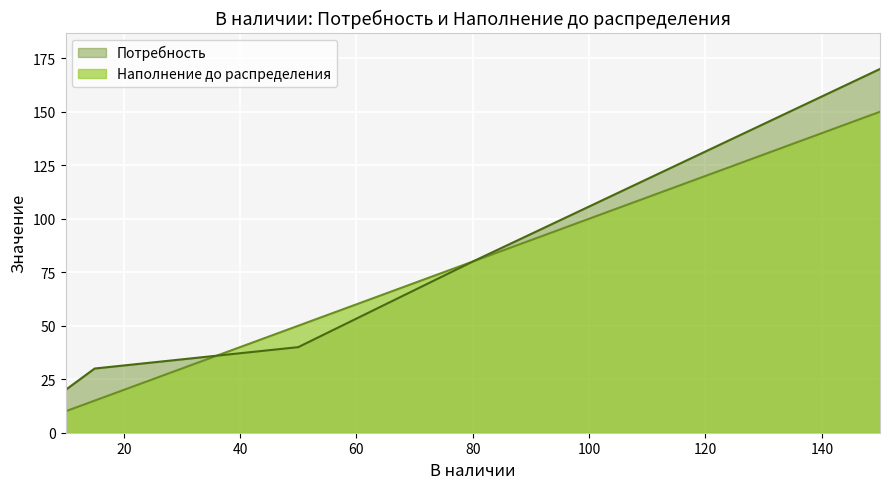

Where does the data first go above 40?

80